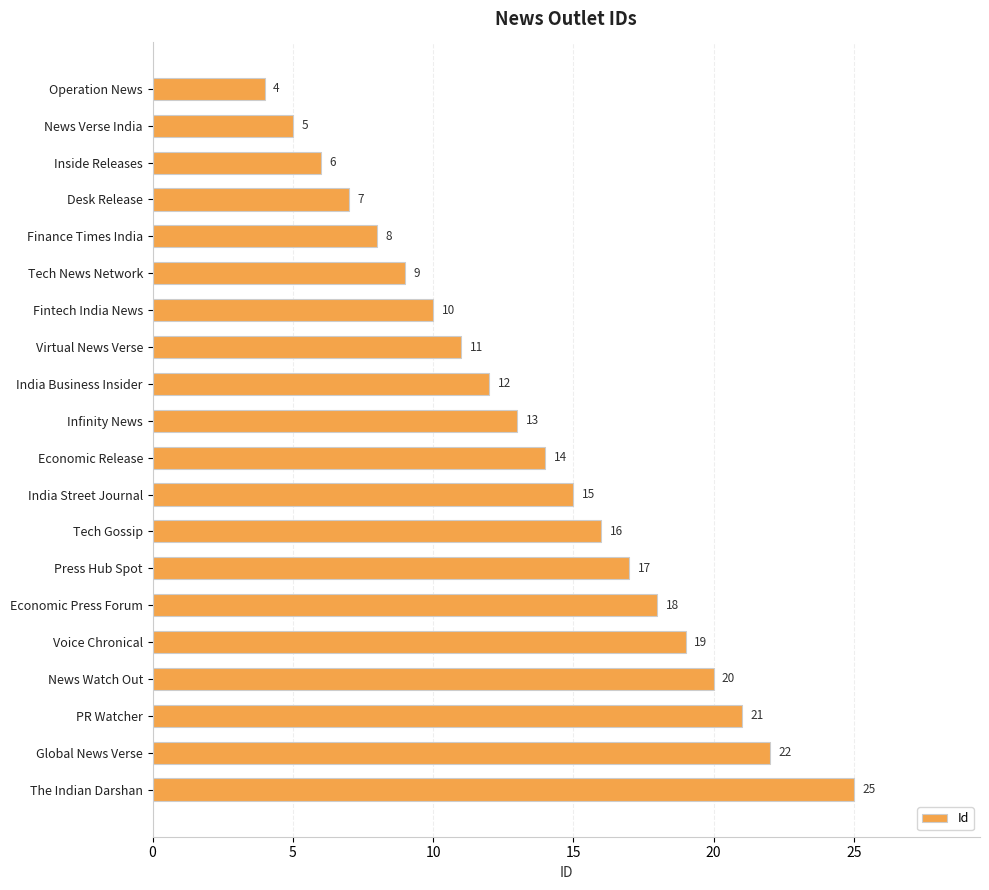

Which category has the highest value across all series?

The Indian Darshan